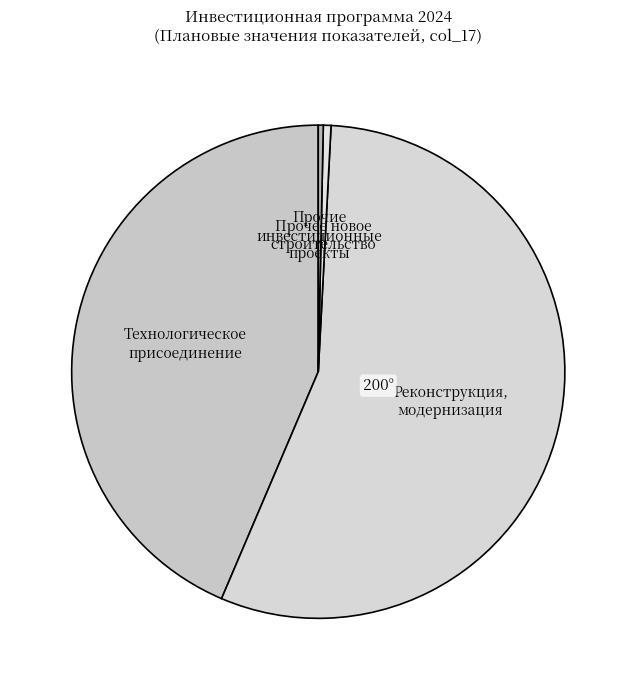

Is it true that Технологическое присоединение is 35% of the pie?

False